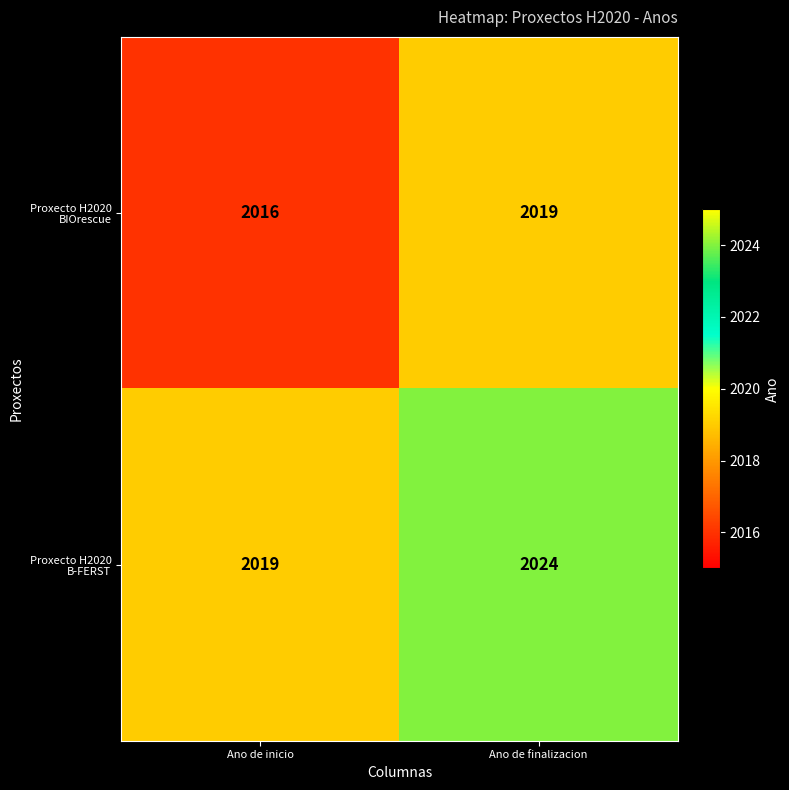

Reading left to right, extract all data points from this chart.

Proxecto H2020 BIOrescue: 2016	2019
Proxecto H2020 B-FERST: 2019	2024